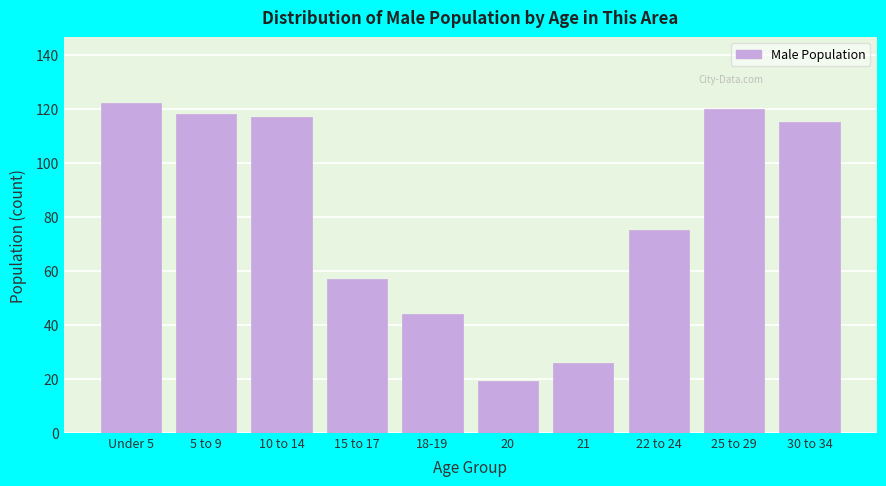

Reading left to right, extract all data points from this chart.

Under 5=122	5 to 9=118	10 to 14=117	15 to 17=57	18-19=44	20=19	21=26	22 to 24=75	25 to 29=120	30 to 34=115